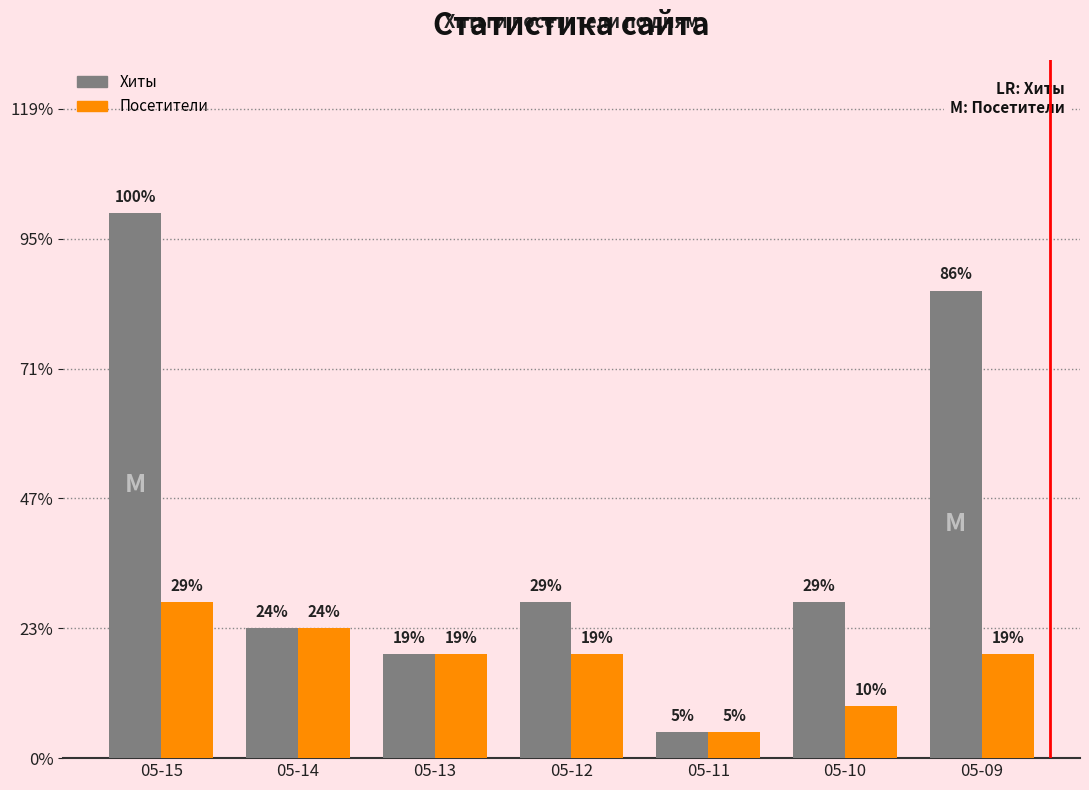

What are all the series names shown in the legend?

Хиты, Посетители